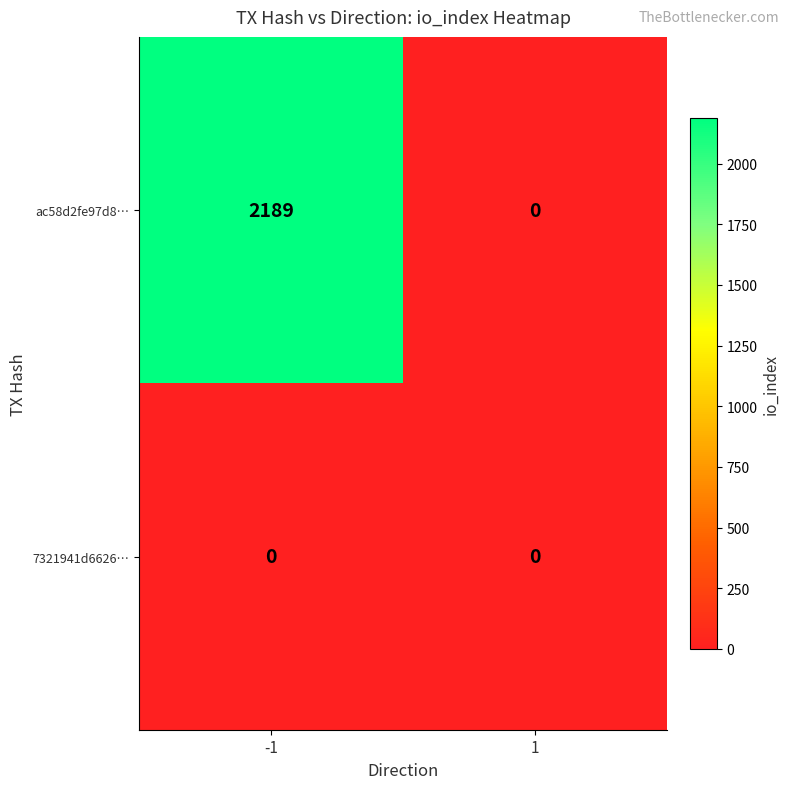

What value does the ac58d2fe97d8… series have at -1?

2189